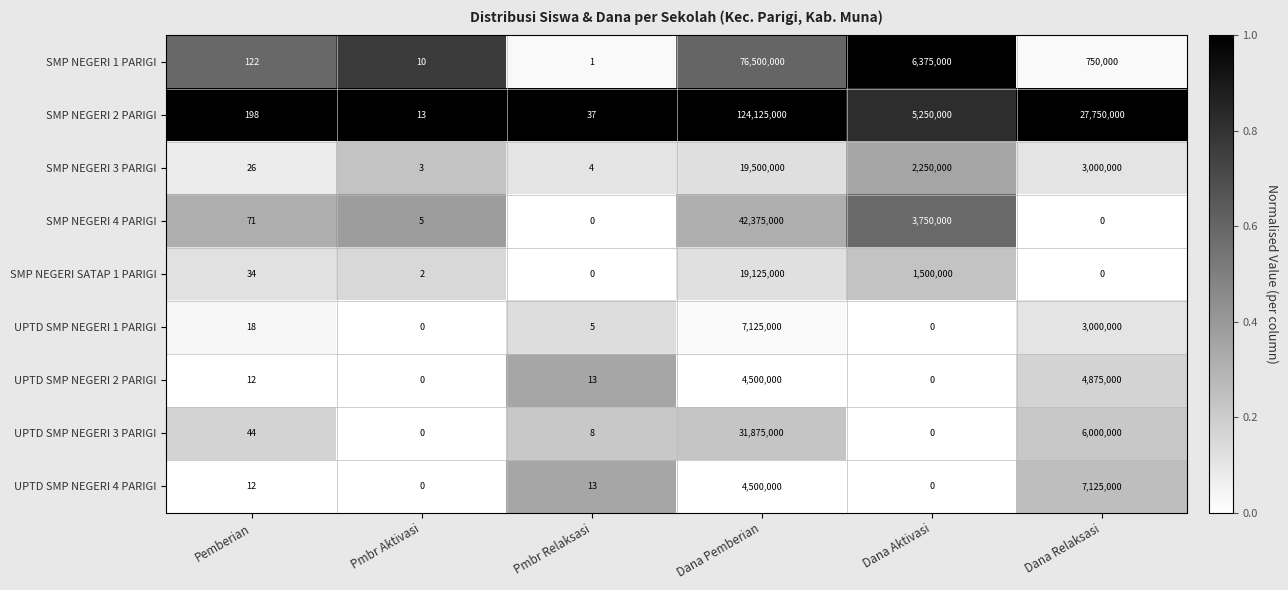

Is it true that SMP NEGERI 3 PARIGI equals 19500000 at Dana Pemberian?

True